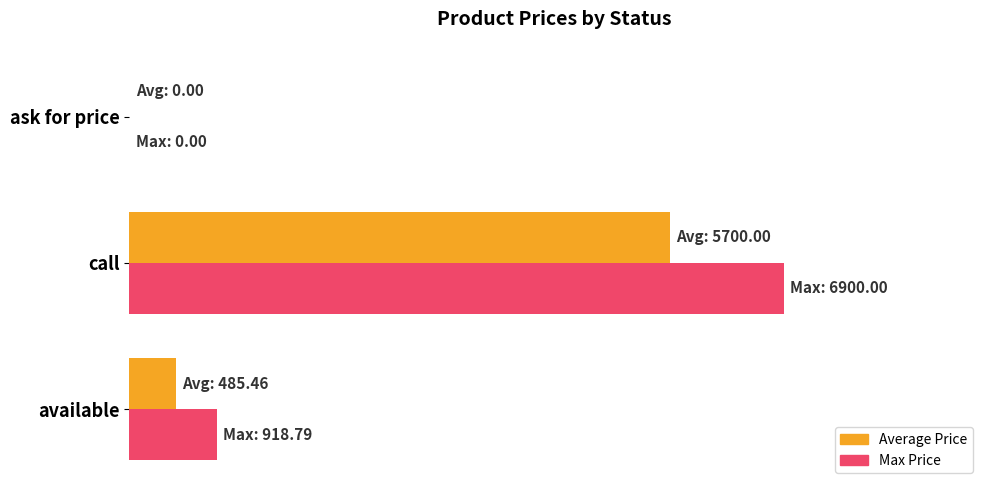

Reading left to right, transcribe all the data shown in this chart.

Average Price: 0=485.5	1000=5700.0	2000=0.0
Max Price: 0=918.8	1000=6900.0	2000=0.0